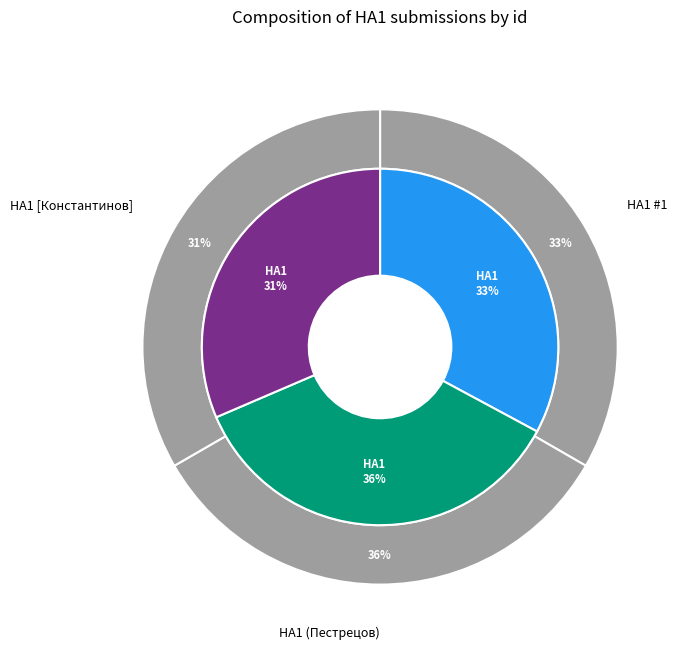

Which category has the biggest portion of the pie?

HA1 - (Пестрецов Артемий)